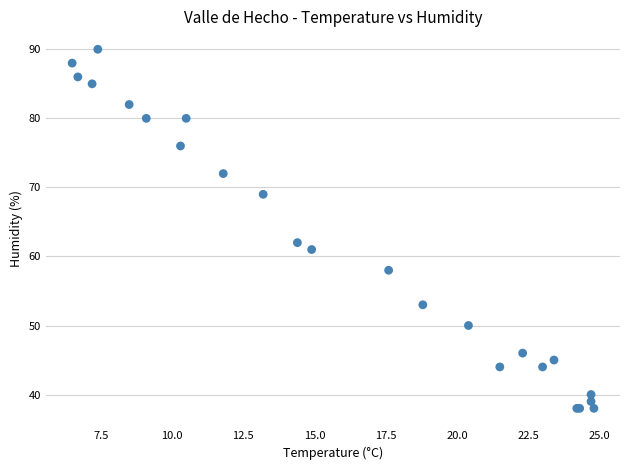

What Y value in the scatter plot is closest to 64?

62